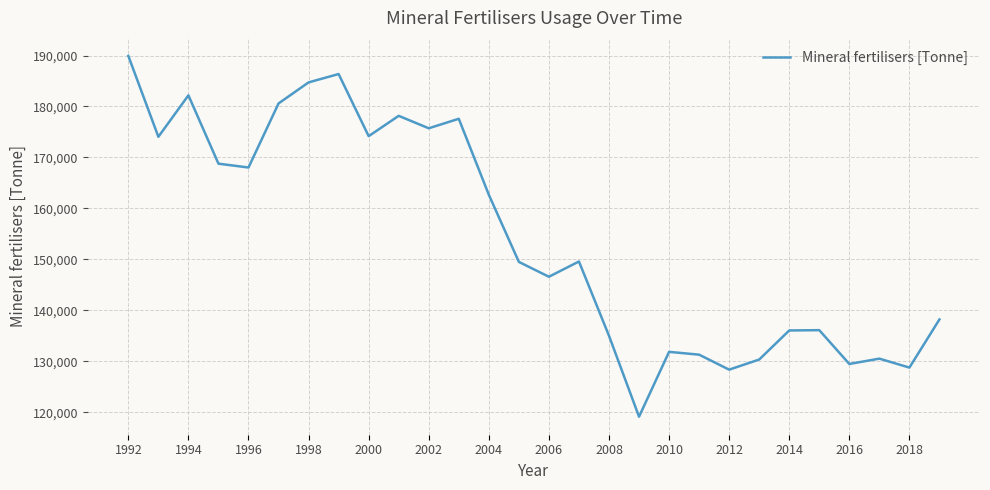

What is the maximum value shown in the chart?

189922